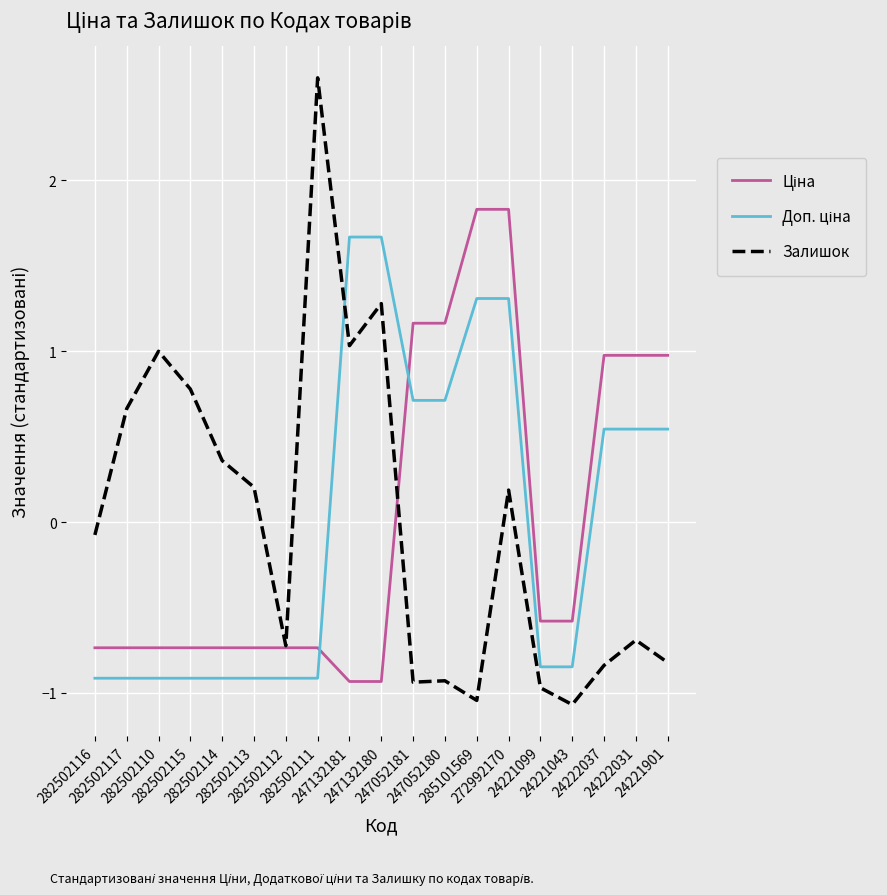

What is the maximum value shown in the chart?

2.6